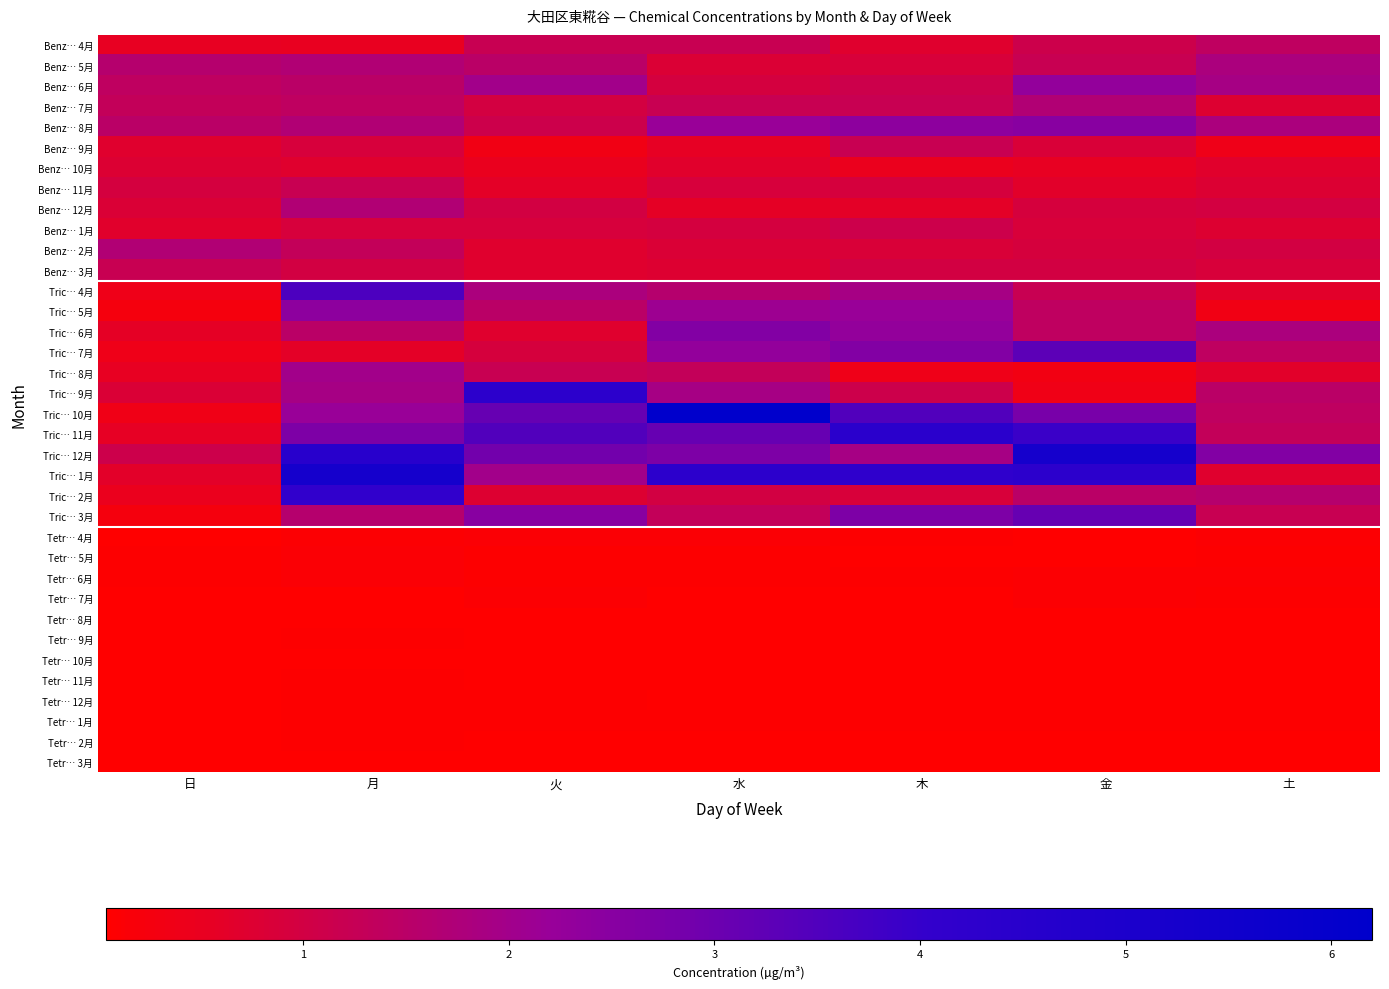

At how many categories does at least one series exceed 2?

6